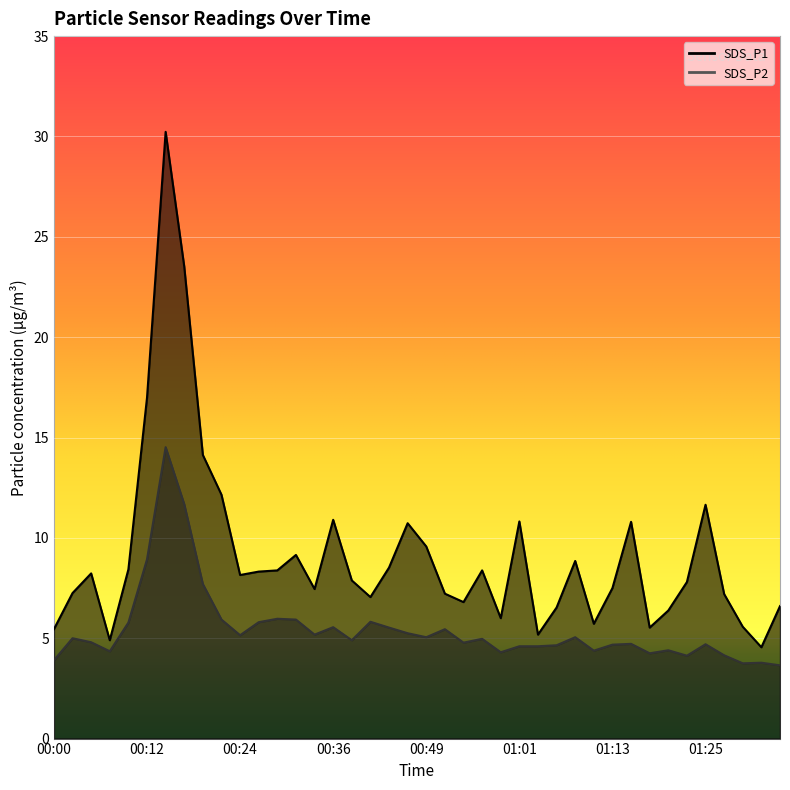

What is the greatest value displayed?

30.2